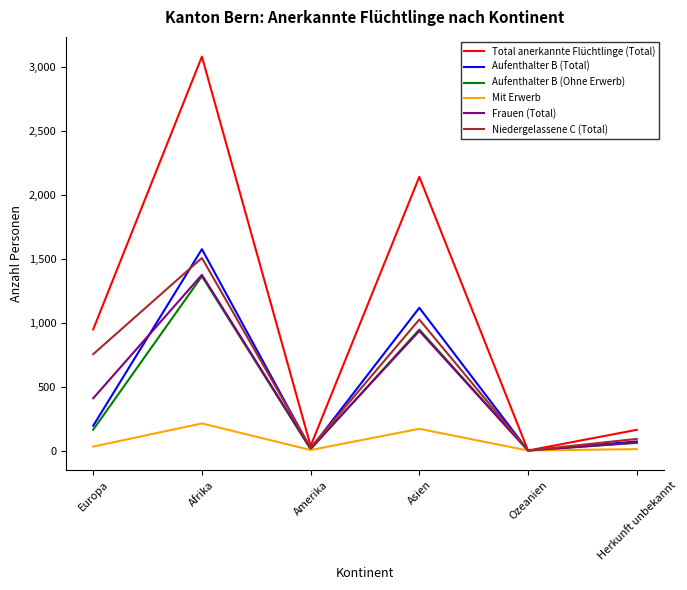

What are all the series names shown in the legend?

Total anerkannte Flüchtlinge (Total), Aufenthalter B (Total), Aufenthalter B (Ohne Erwerb), Mit Erwerb, Frauen (Total), Niedergelassene C (Total)